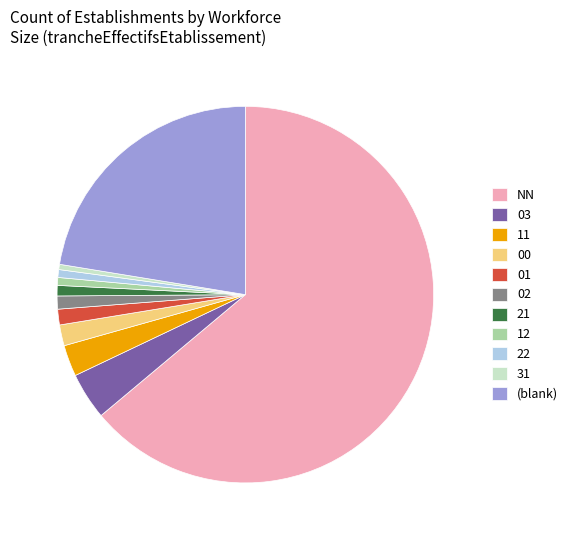

Which has a higher value, (blank) or 02?

(blank)